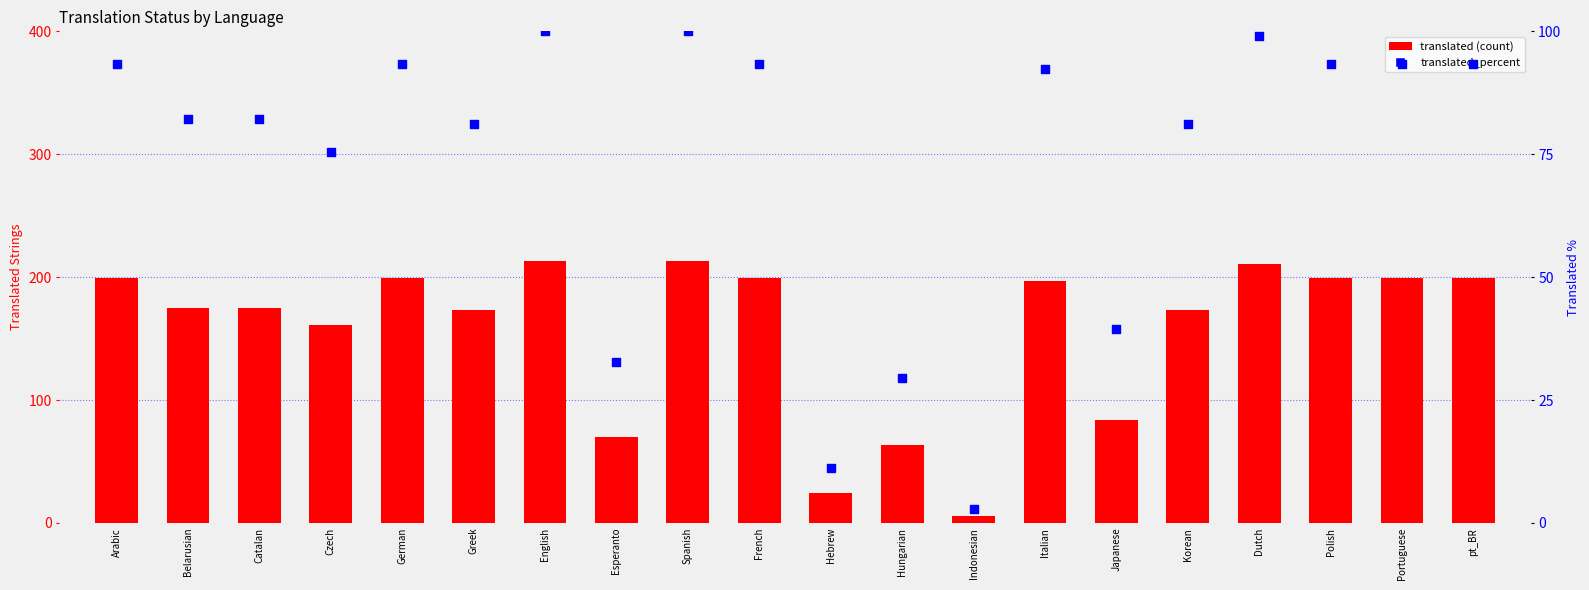

What are all the series names shown in the legend?

translated, translated_percent